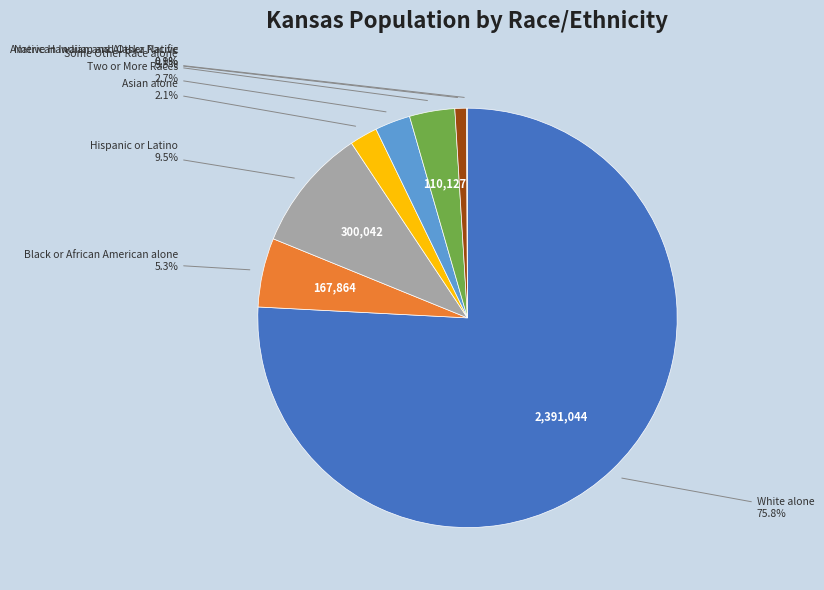

Is there a majority slice in this chart?

Yes